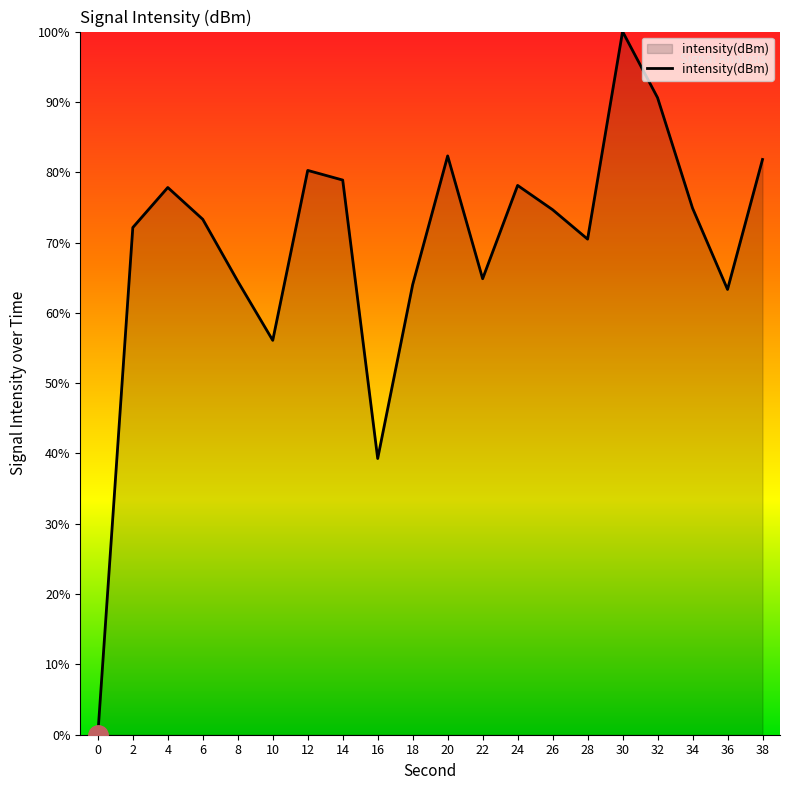

Where is the data nearest to the value 50?

10